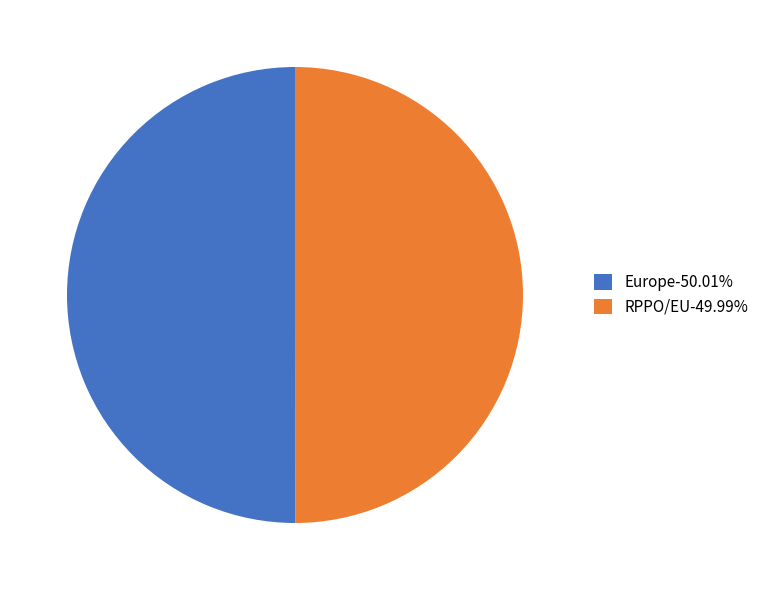

Combined, do Europe-50.01% and RPPO/EU-49.99% account for over 50%?

Yes